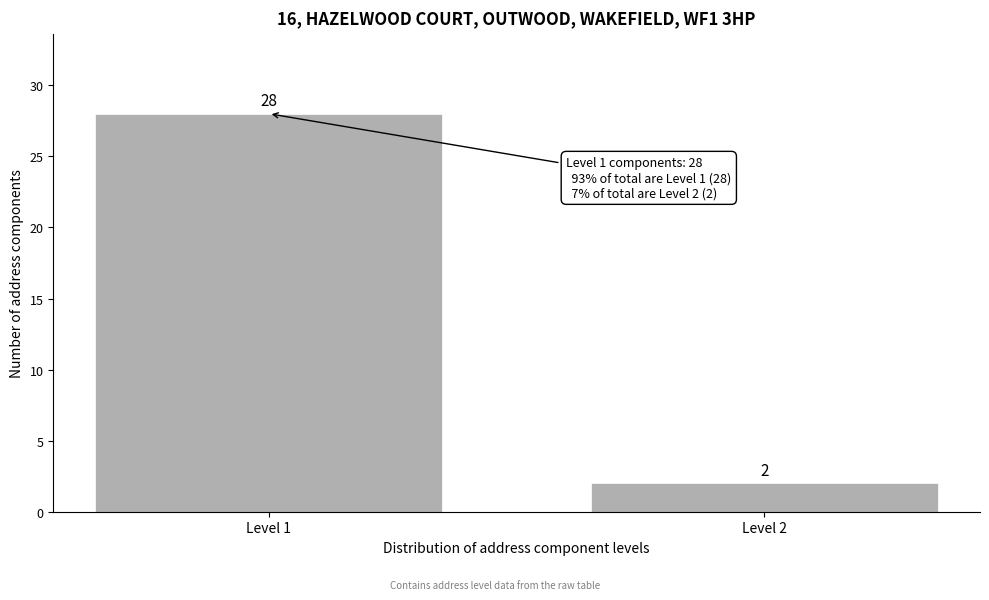

Reading left to right, extract all data points from this chart.

28	2